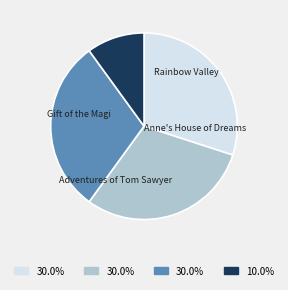

Is there a majority slice in this chart?

No